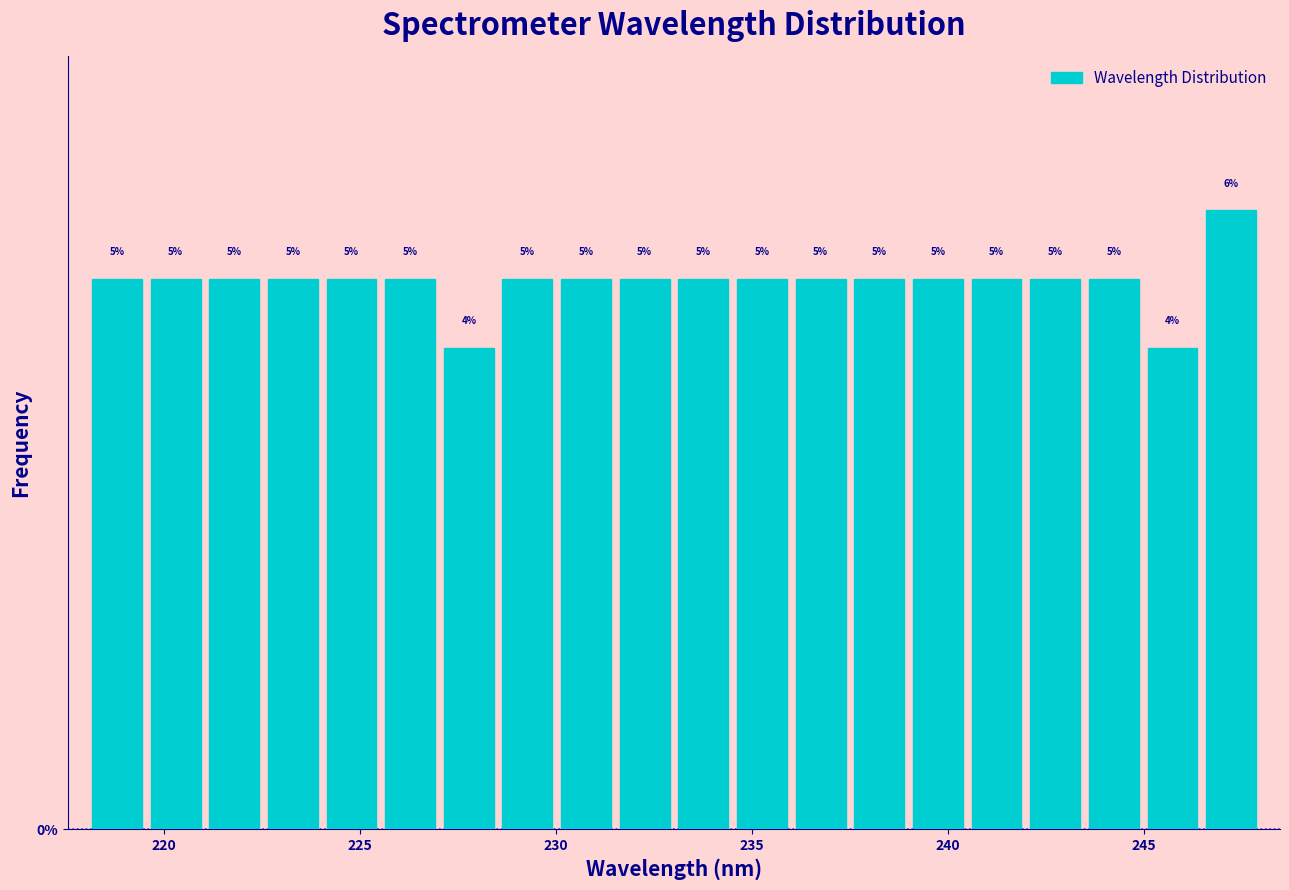

Around what value on the x-axis is the tallest bar? Give the approximate position of its centre, as read against the axis.

247.0